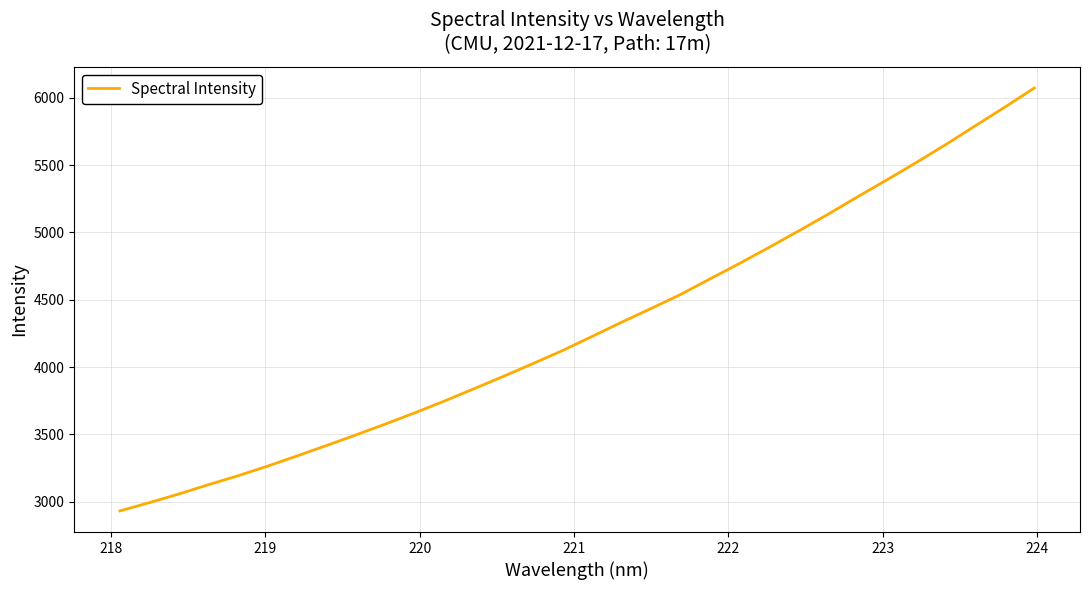

What is the maximum value shown in the chart?

6072.8